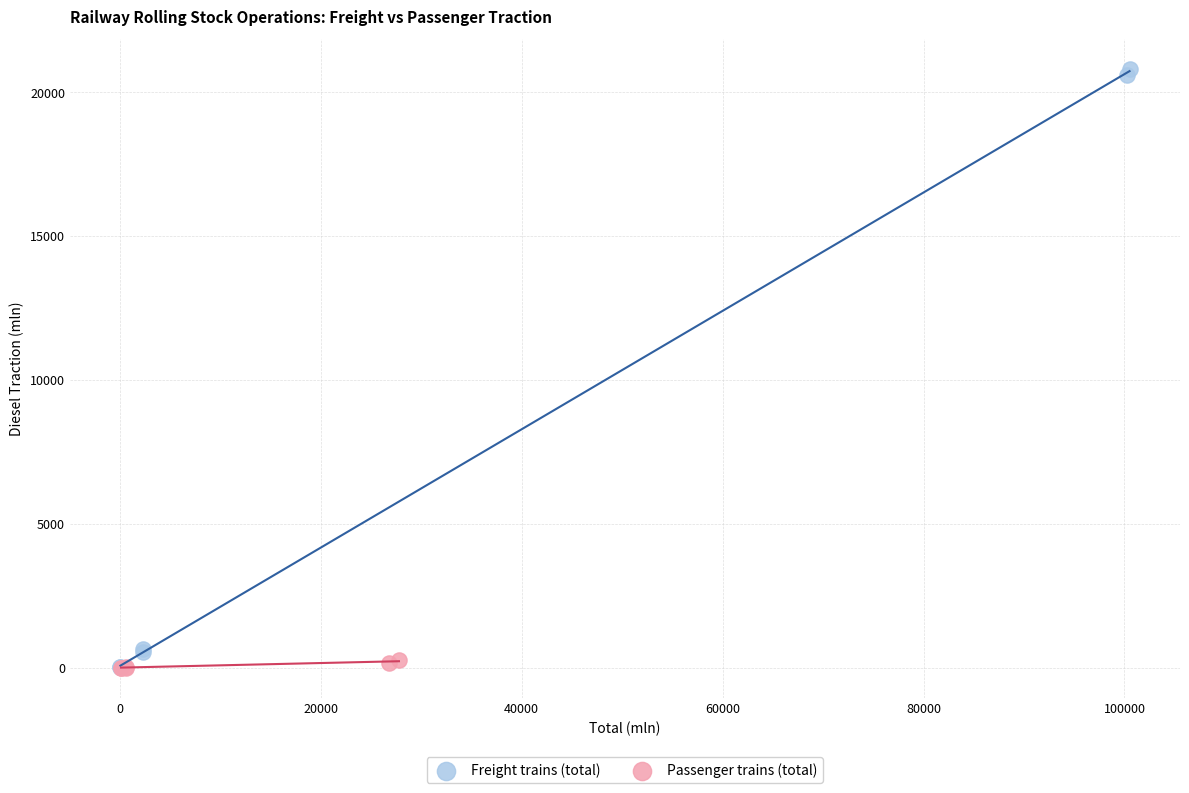

Which series contains the highest Y value?

Freight trains (total)